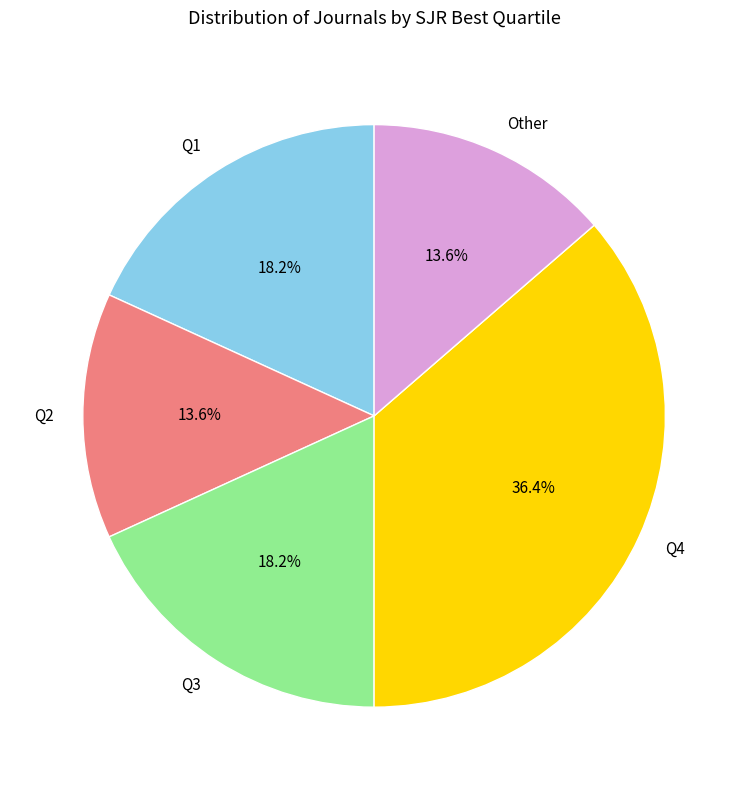

How much of the chart is everything except Q2?

86.4%